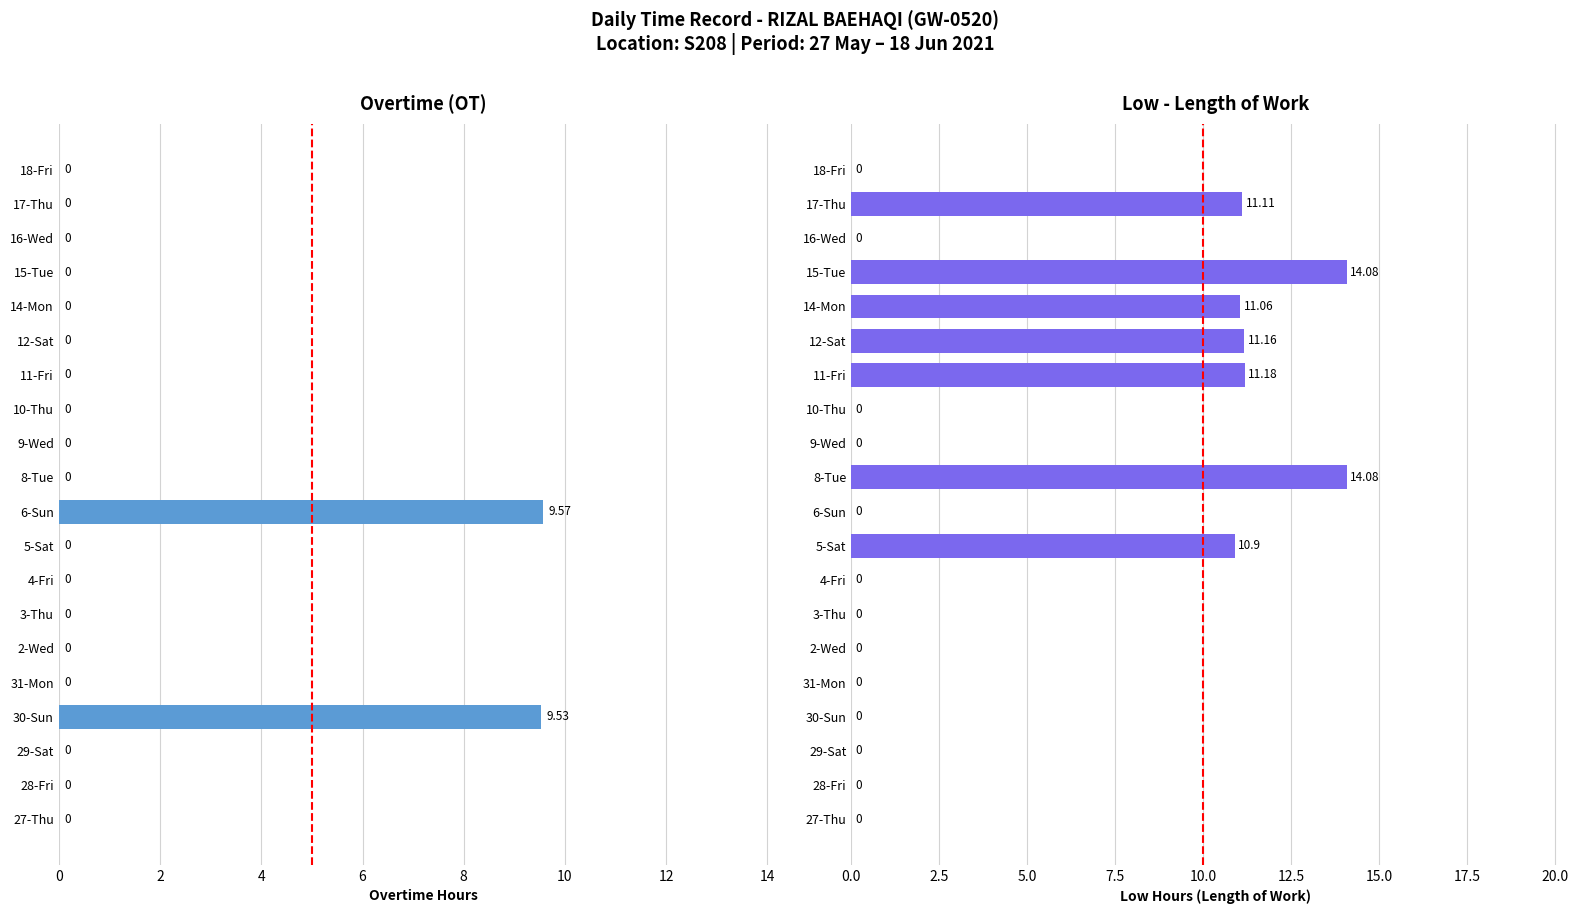

True or false: Low (Length of Work) has a value of 9.7 at 8-Tue.

False